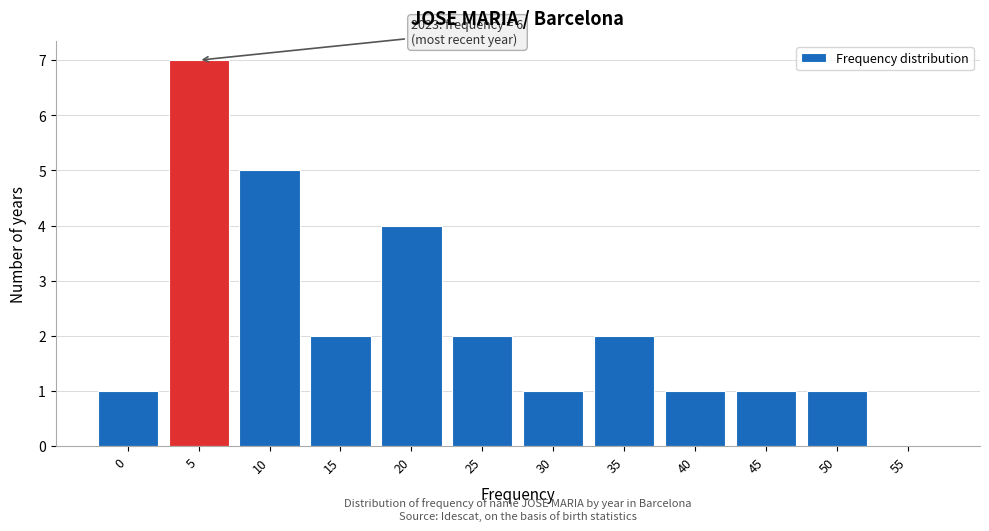

Reading right to left, transcribe all the data shown in this chart.

55=0	50=1	45=1	40=1	35=2	30=1	25=2	20=4	15=2	10=5	5=7	0=1